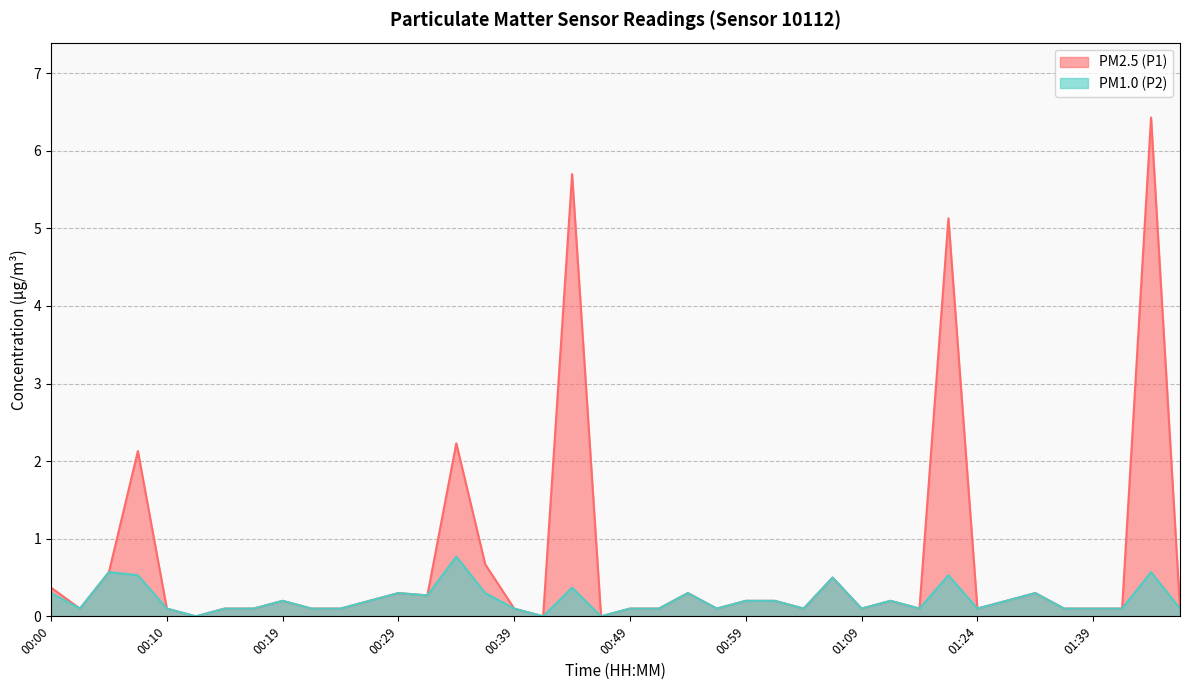

What is the sum of the PM1.0 (P2) values at 01:34 and 01:47?

0.4